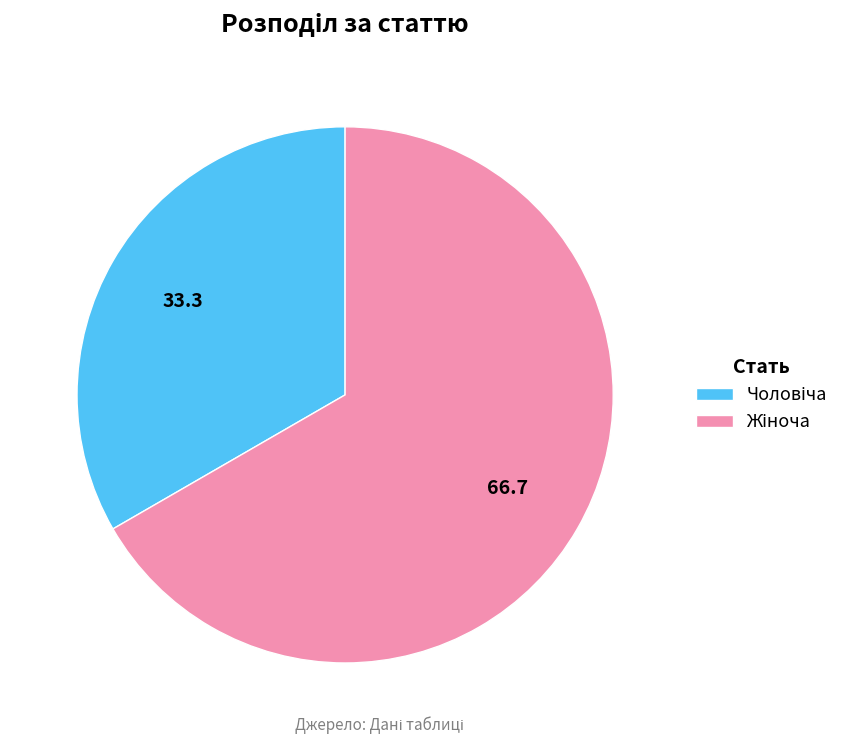

Does Жіноча represent more than half of the total?

Yes